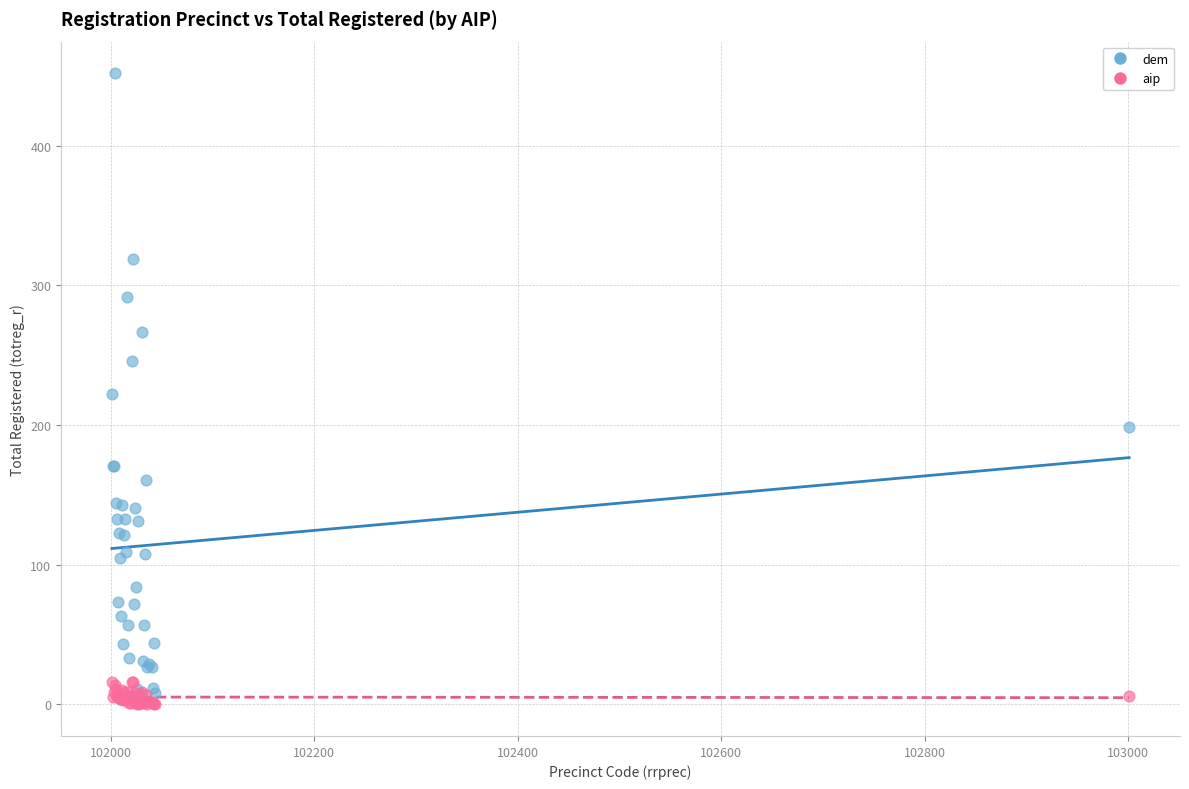

Which series contains the lowest Y value?

aip